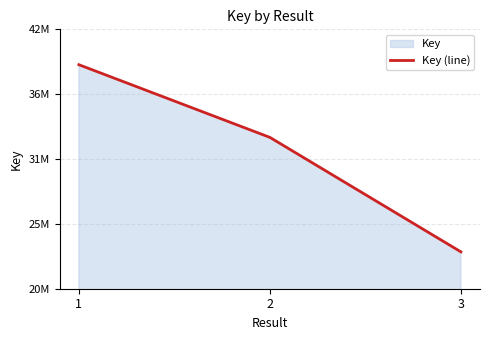

Which label corresponds to the smallest value in the chart?

3